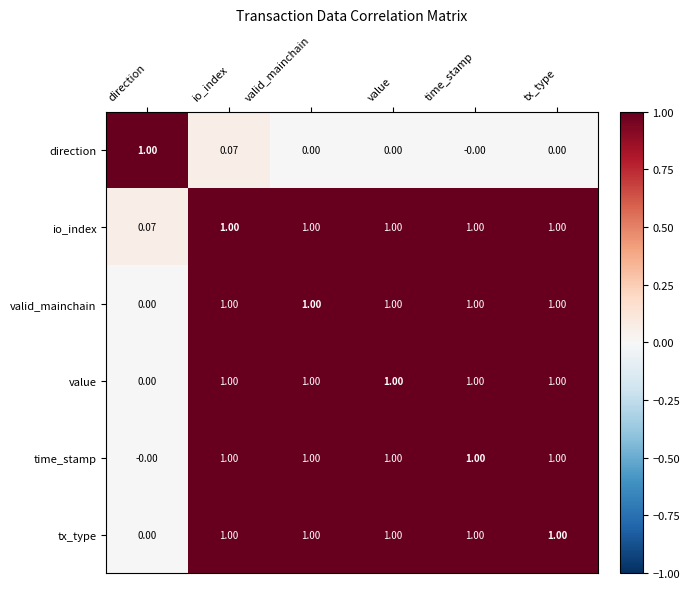

Which category has the highest value in the direction series?

direction